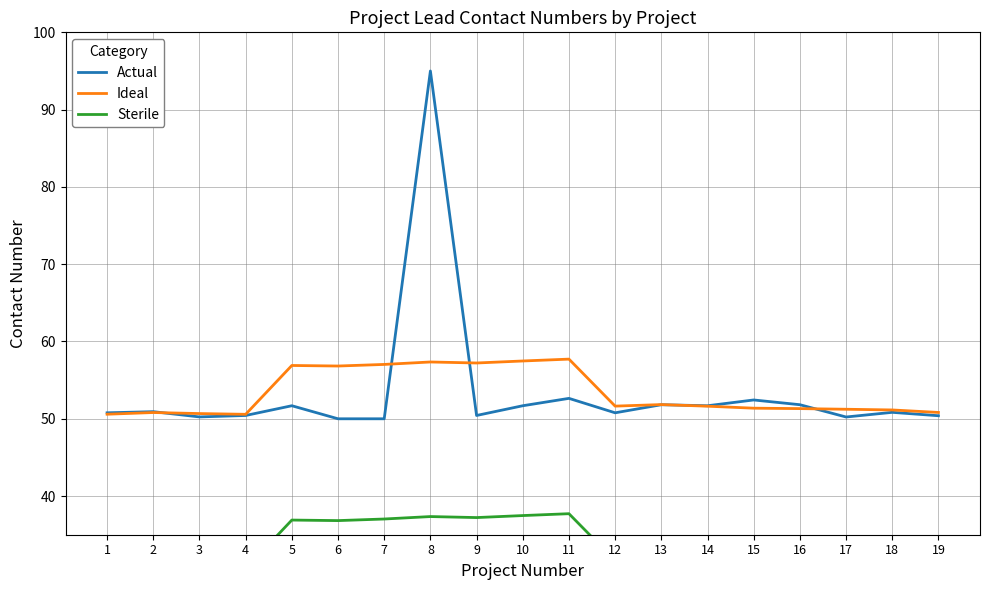

True or false: Sterile and Actual cross at least once.

False